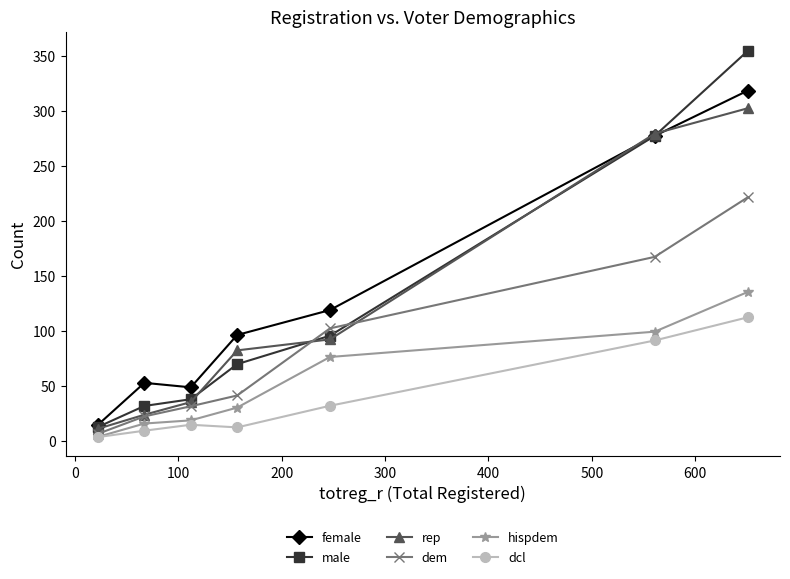

Reading left to right, transcribe all the data shown in this chart.

female: 14.4	52.5	48.4	96.0	118.7	277.0	318.0
male: 12.4	31.5	37.6	69.5	95.3	277.0	354.0
rep: 10.8	23.5	35.0	82.0	92.0	279.0	302.0
dem: 6.2	22.0	31.2	41.0	102.0	167.0	221.0
hispdem: 3.4	15.5	18.4	30.0	76.0	99.0	135.0
dcl: 3.2	9.0	14.4	12.0	31.7	91.0	112.0